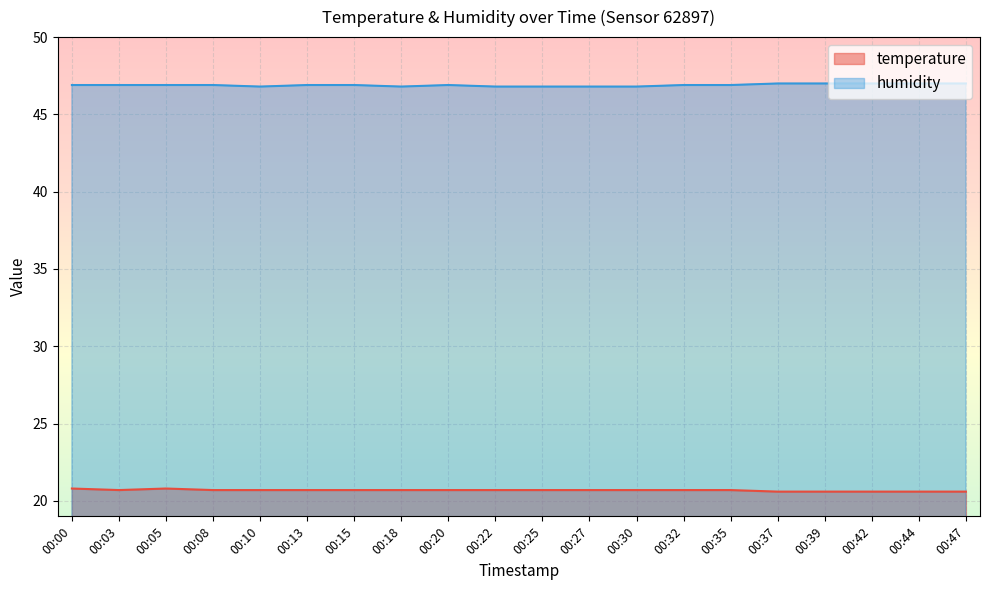

How many interior local peaks does the humidity series have?

1